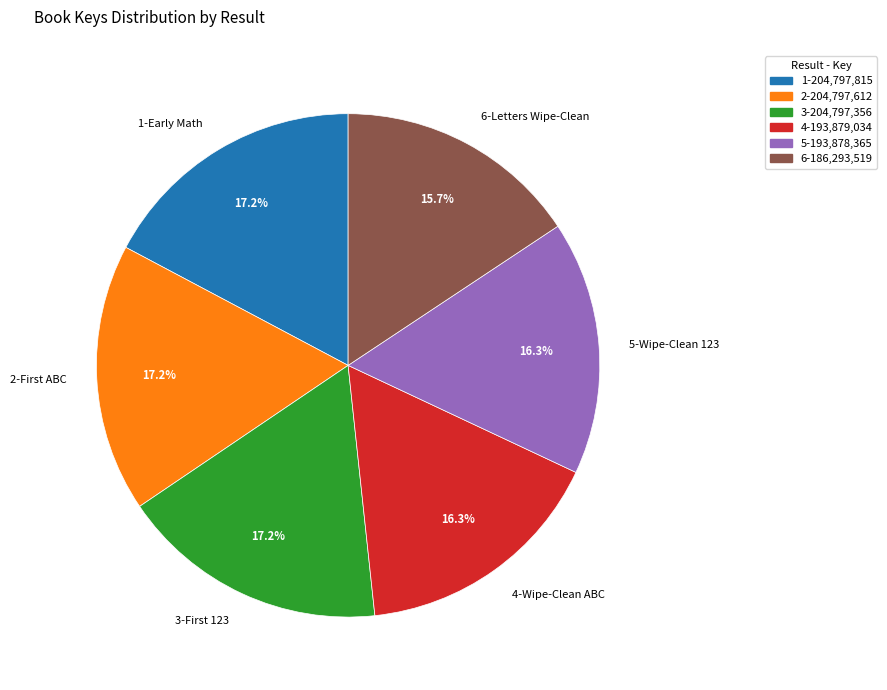

Is it true that 6-Letters Wipe-Clean is 16% of the pie?

True